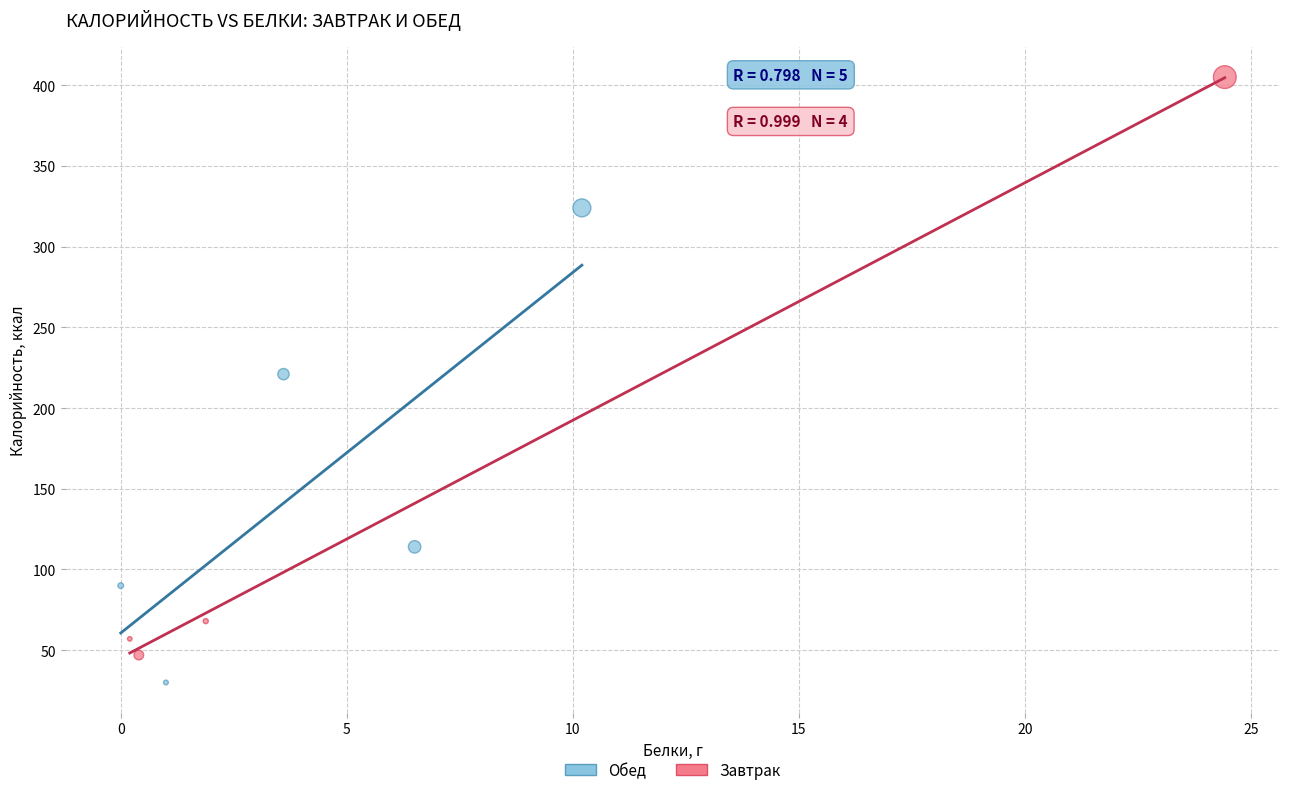

Which series contains the highest Y value?

Завтрак